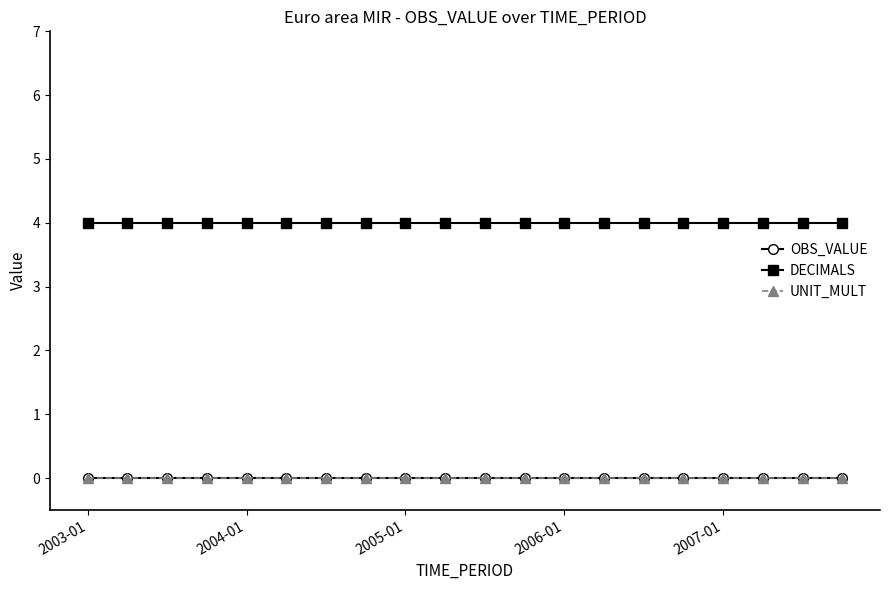

At which category is the sum across all series the highest?

2003-01